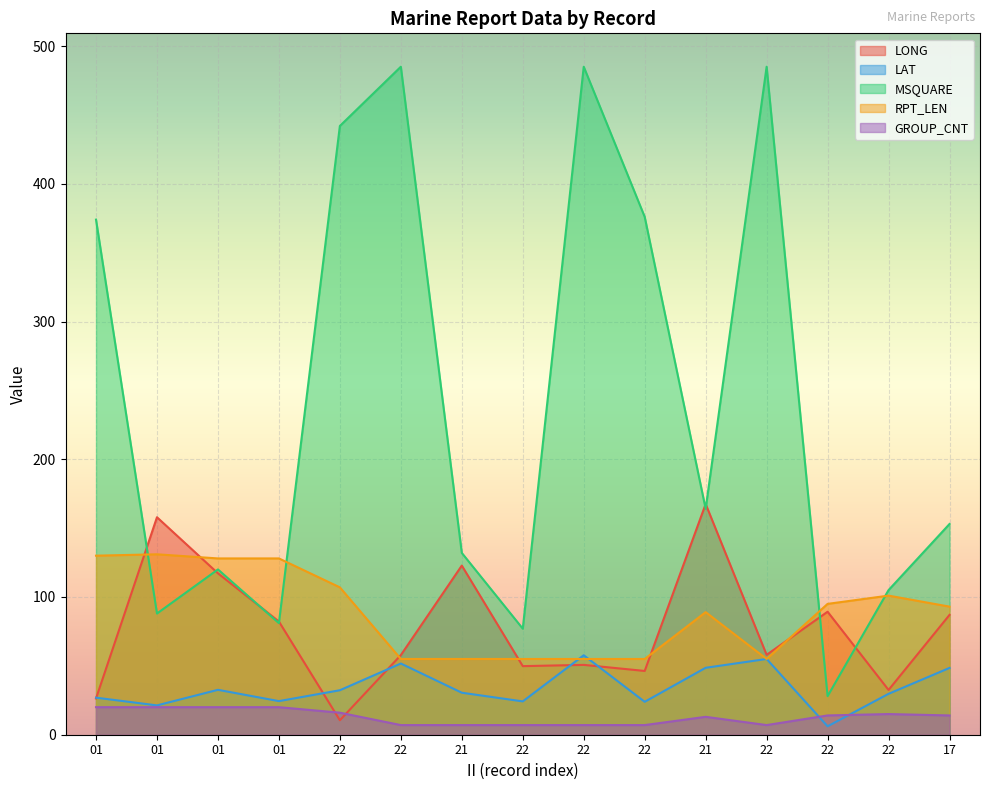

What is the label of the 3rd point from the right?

22